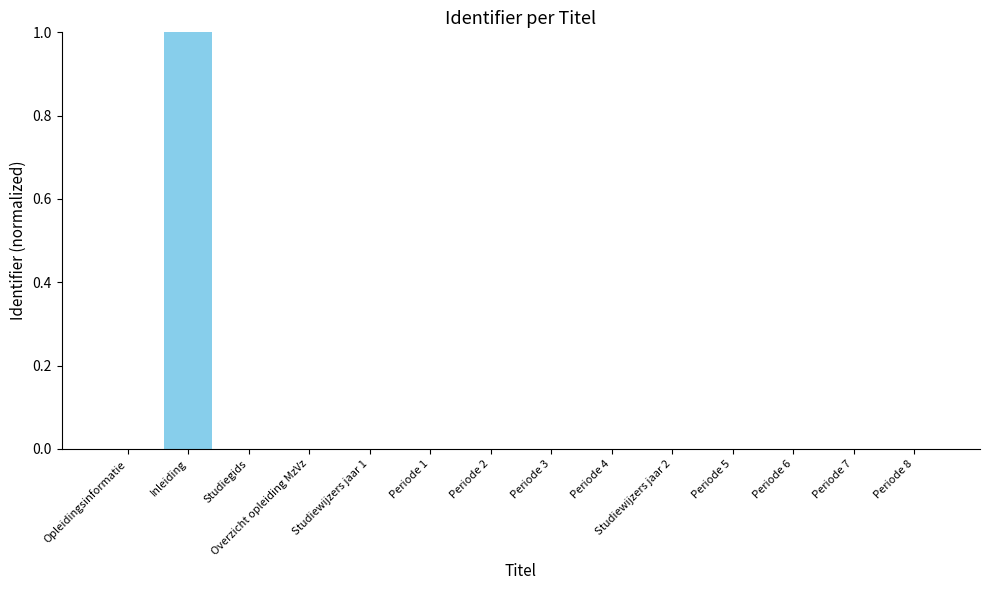

Which label corresponds to the largest value in the chart?

Inleiding